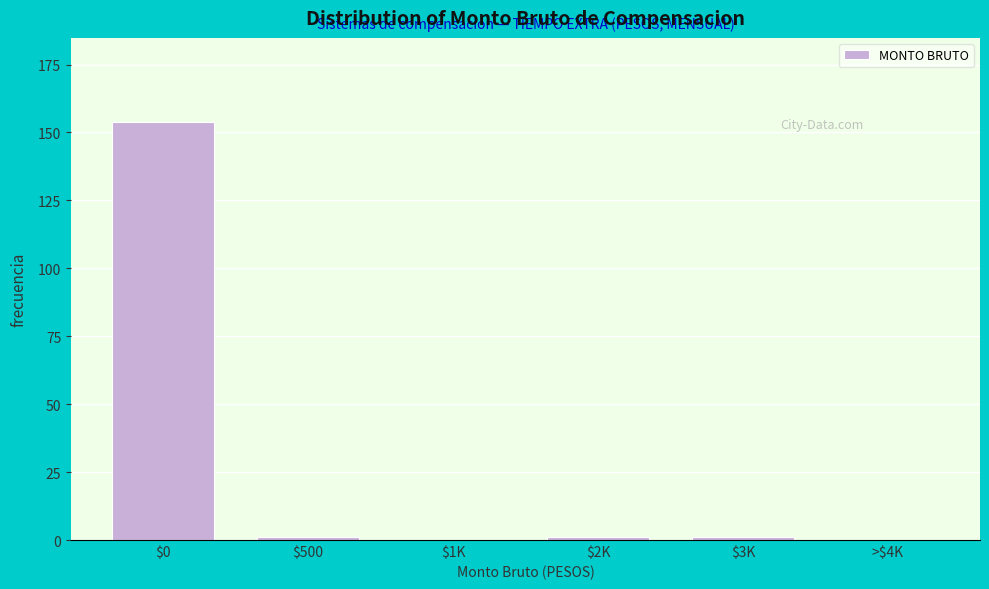

What is the maximum value shown in the chart?

154